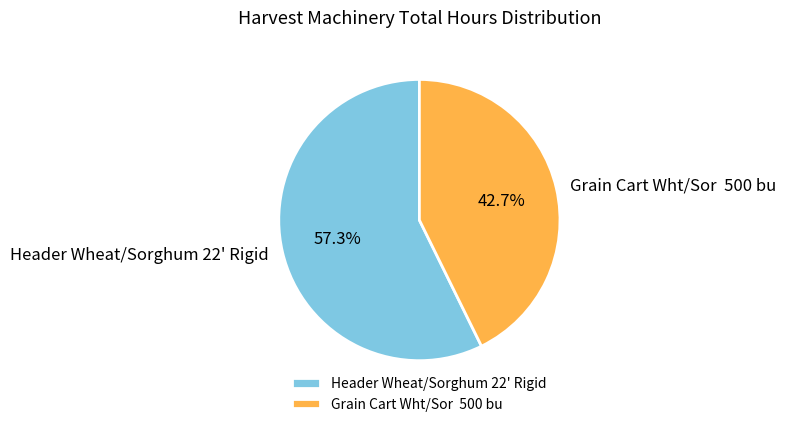

Is it true that Header Wheat/Sorghum 22' Rigid is 69% of the pie?

False